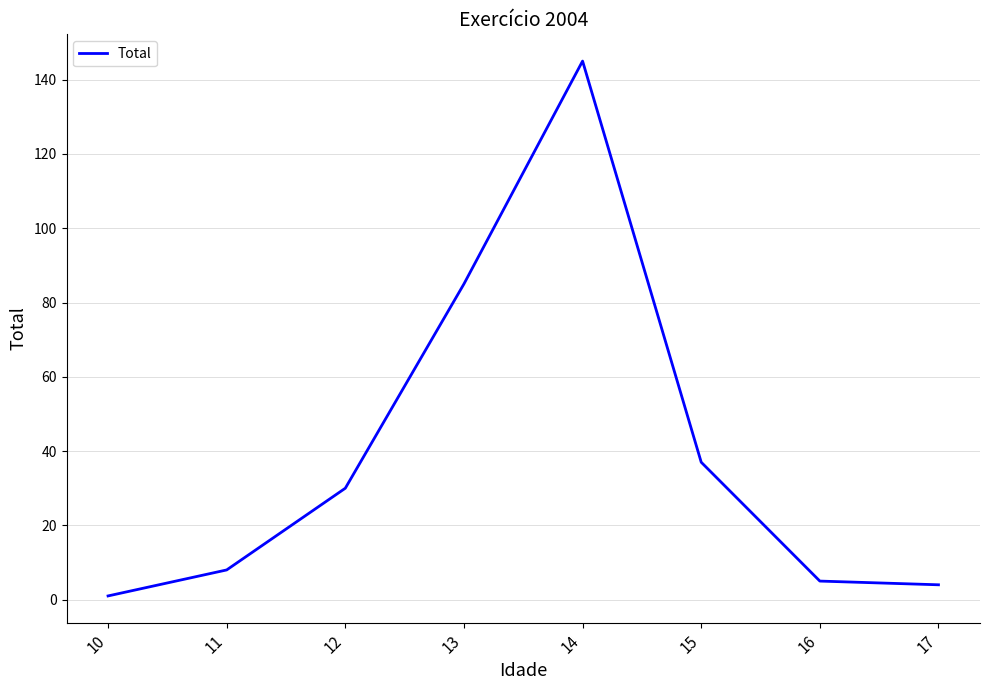

What value does the data have at 15, to the nearest 50?

50